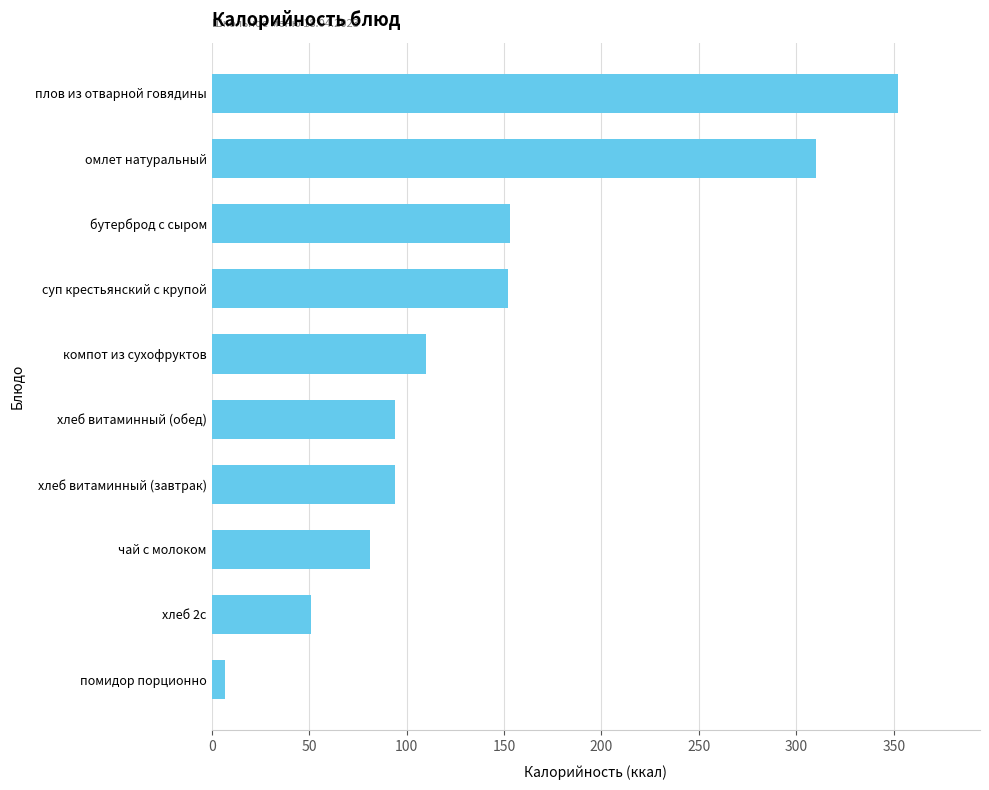

Does the chart contain any negative values?

No